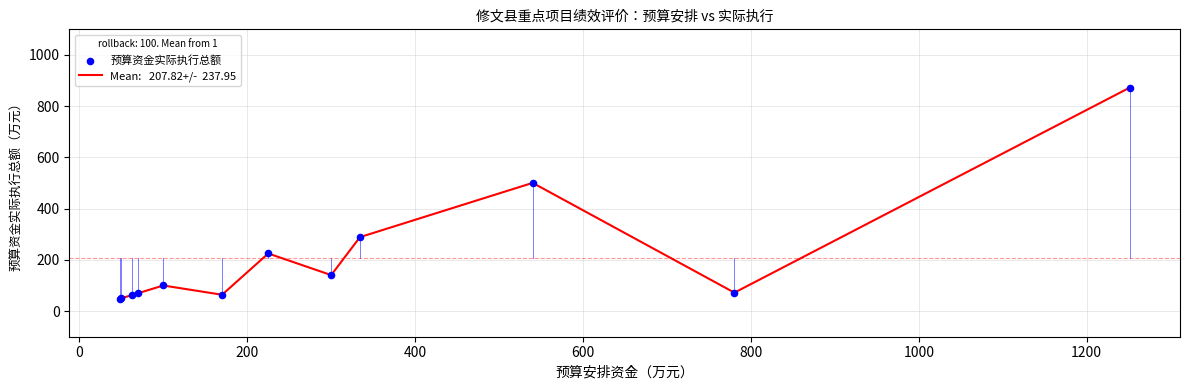

What is the difference between the maximum and minimum values?

823.9